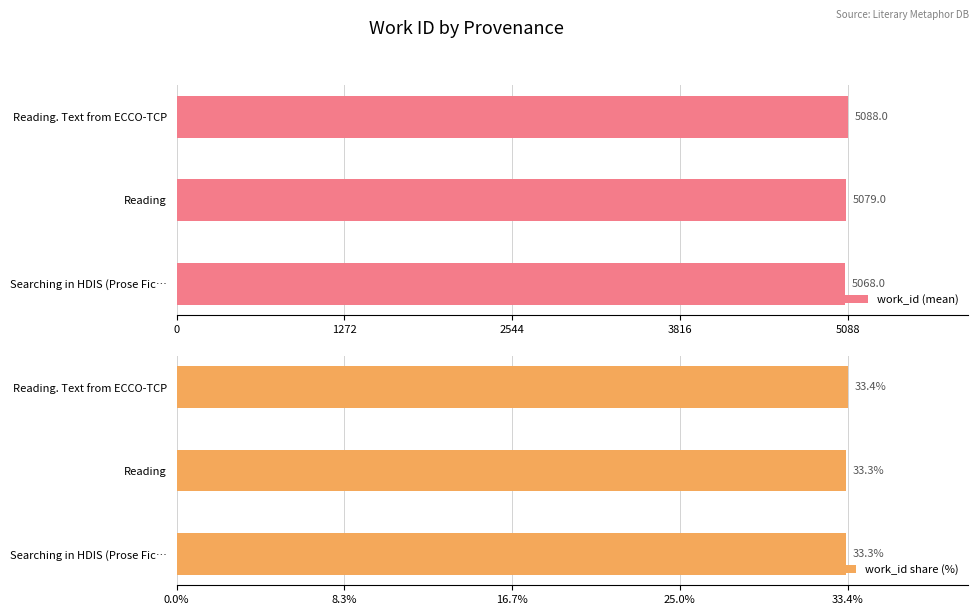

What is the maximum value for work_id (mean)?

5088